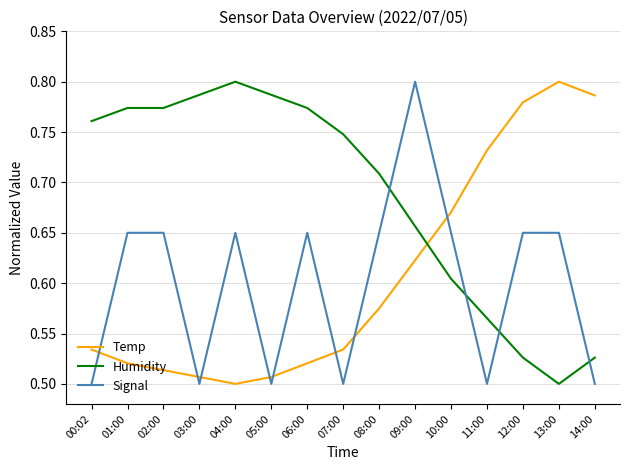

At which category is the sum across all series the highest?

09:00